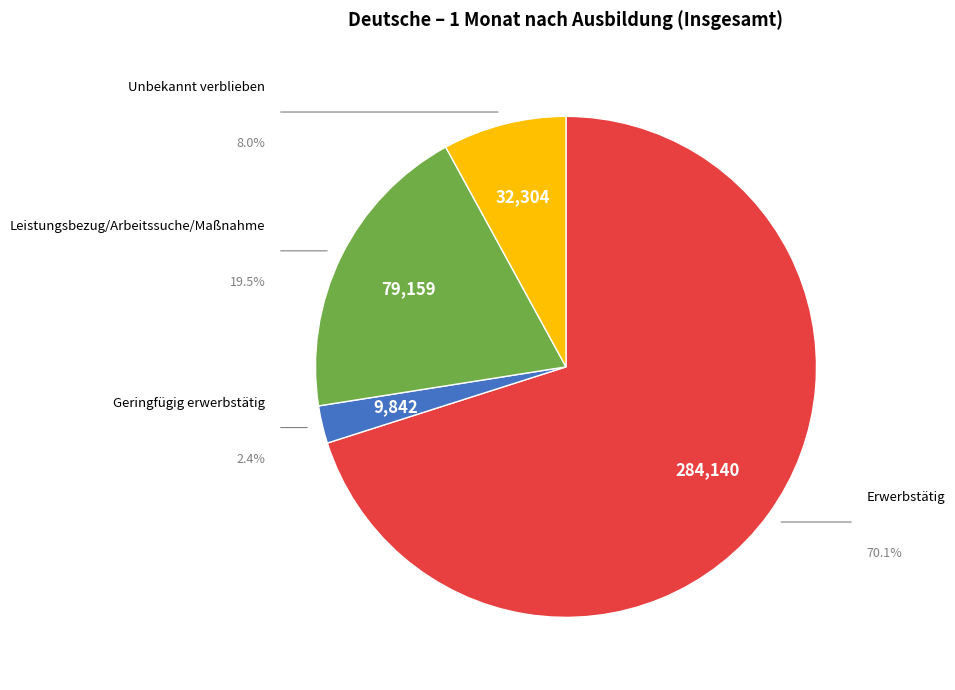

Which category has the biggest portion of the pie?

Erwerbstätig